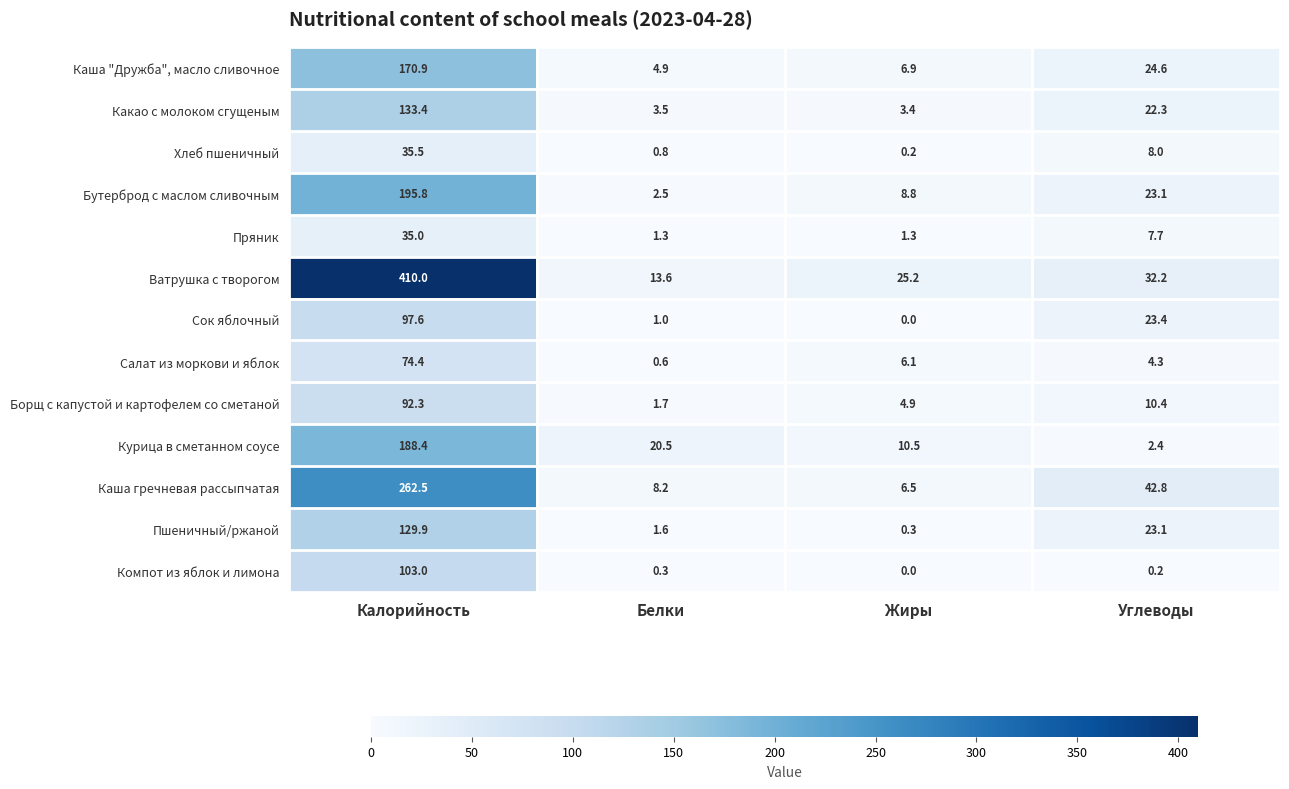

Which series has the largest total across all categories?

Ватрушка с творогом